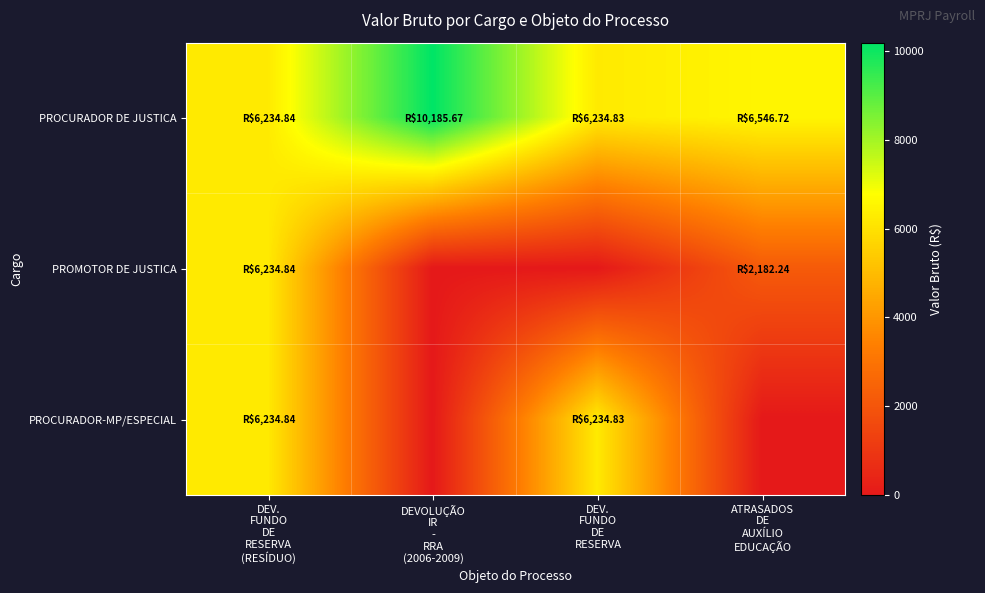

What is the total value across all series at ATRASADOS
DE
AUXÍLIO
EDUCAÇÃO?

8729.0